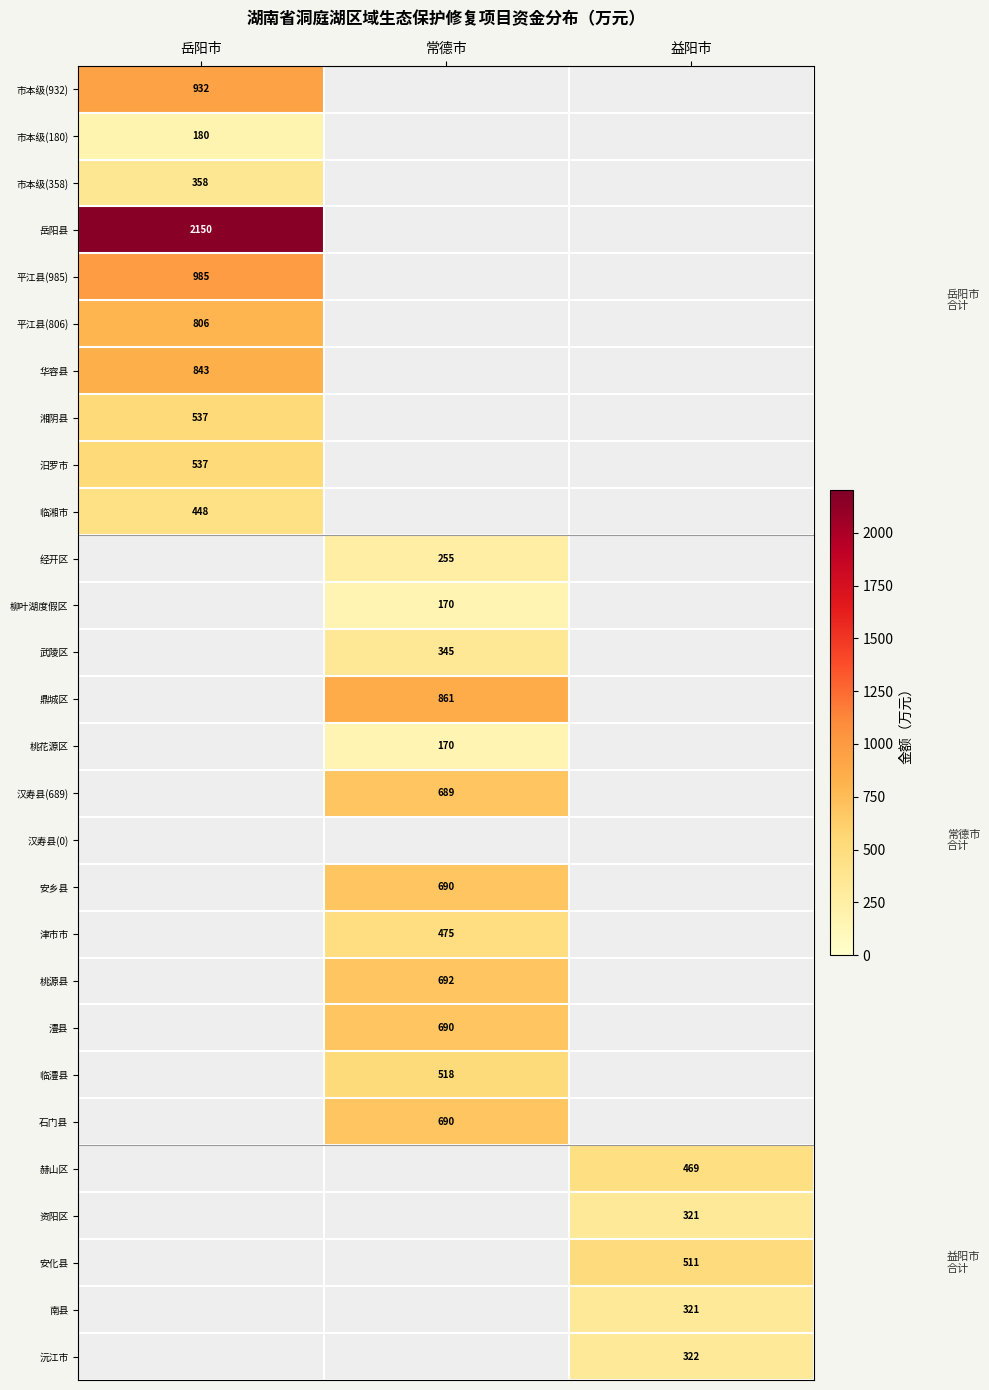

The value of 柳叶湖度假区 at 常德市 is 83. True or false?

False